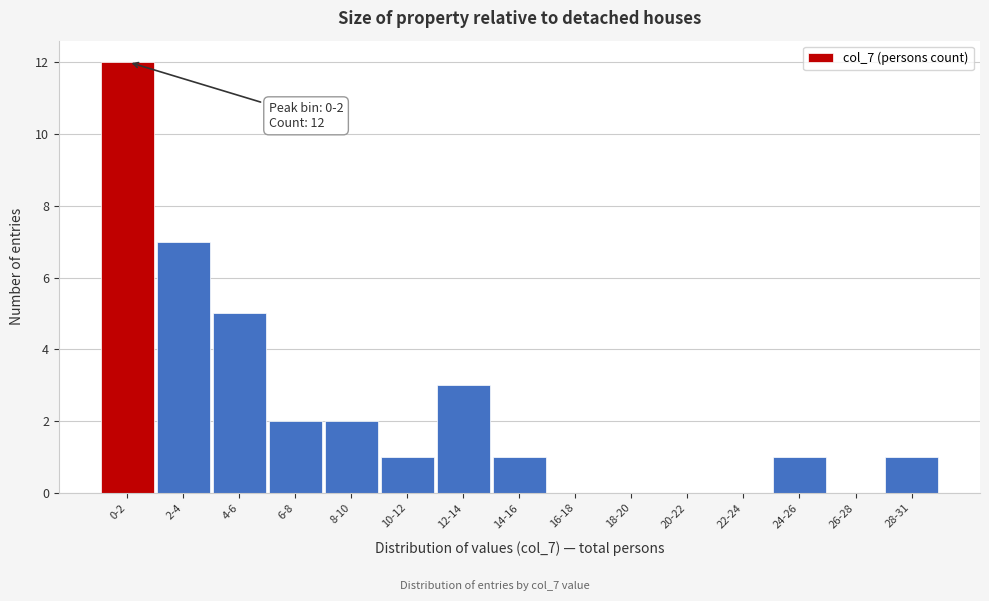

Reading left to right, extract all data points from this chart.

0-2=12	2-4=7	4-6=5	6-8=2	8-10=2	10-12=1	12-14=3	14-16=1	16-18=0	18-20=0	20-22=0	22-24=0	24-26=1	26-28=0	28-31=1